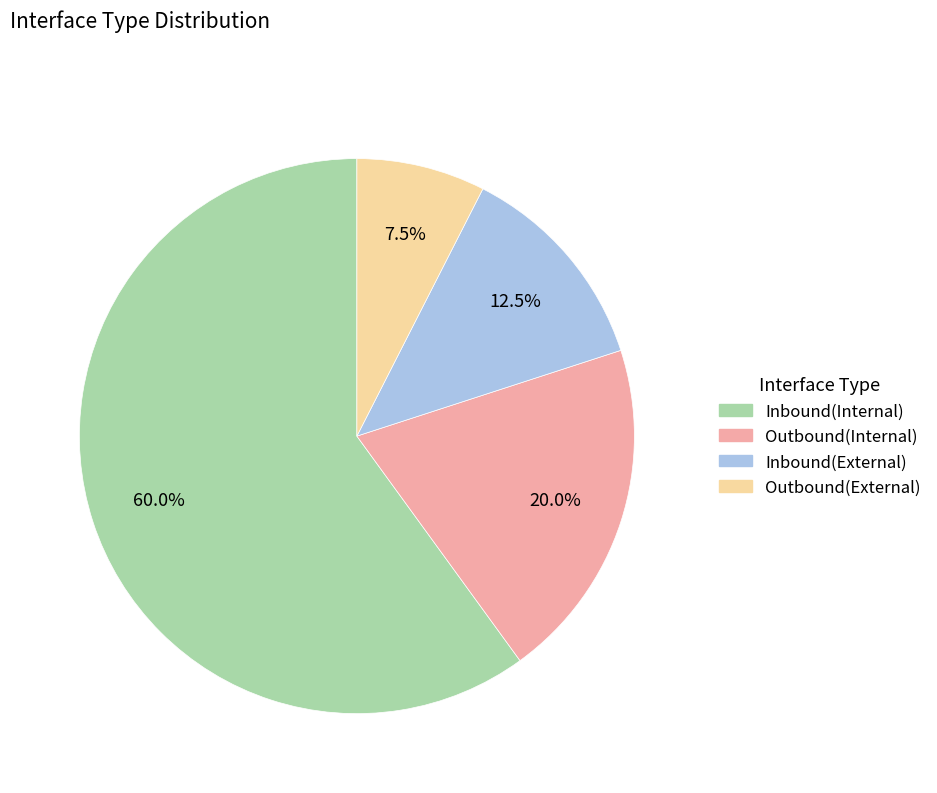

Rank the categories by value from highest to lowest.

Inbound(Internal), Outbound(Internal), Inbound(External), Outbound(External)